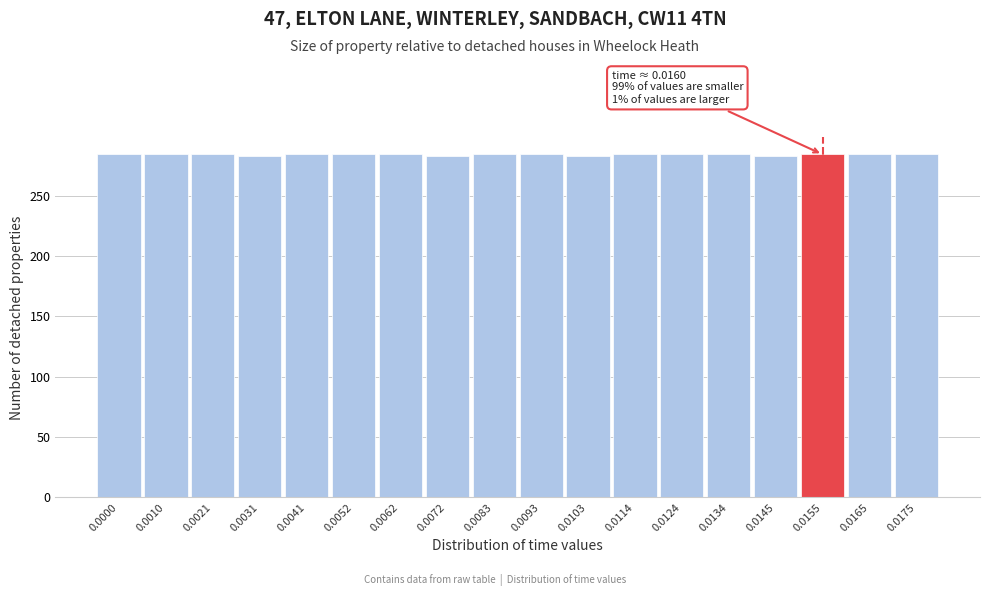

Is it true that the value at 0.0052 is 460?

False